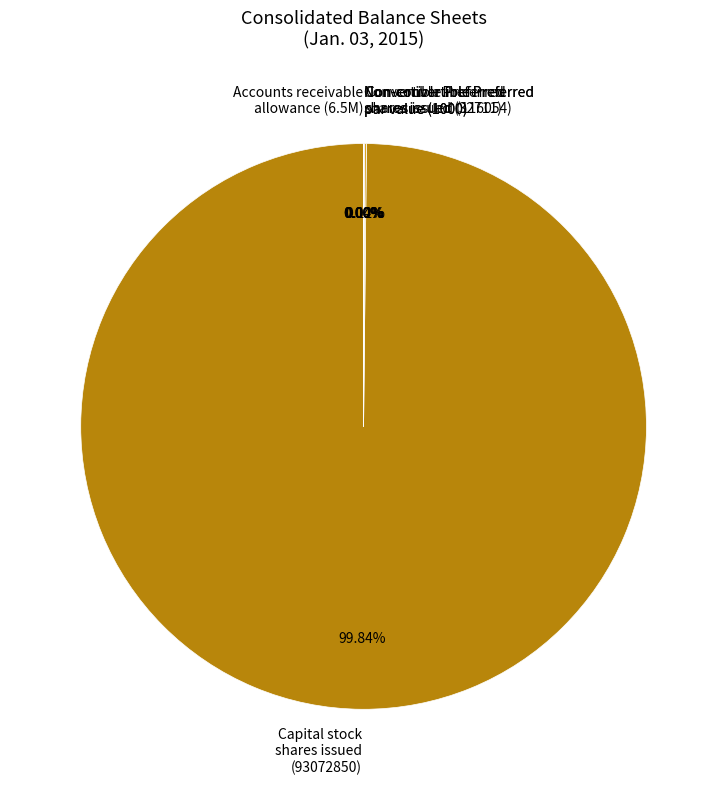

Does Capital stock shares issued (93072850) account for over 50% of the chart?

Yes